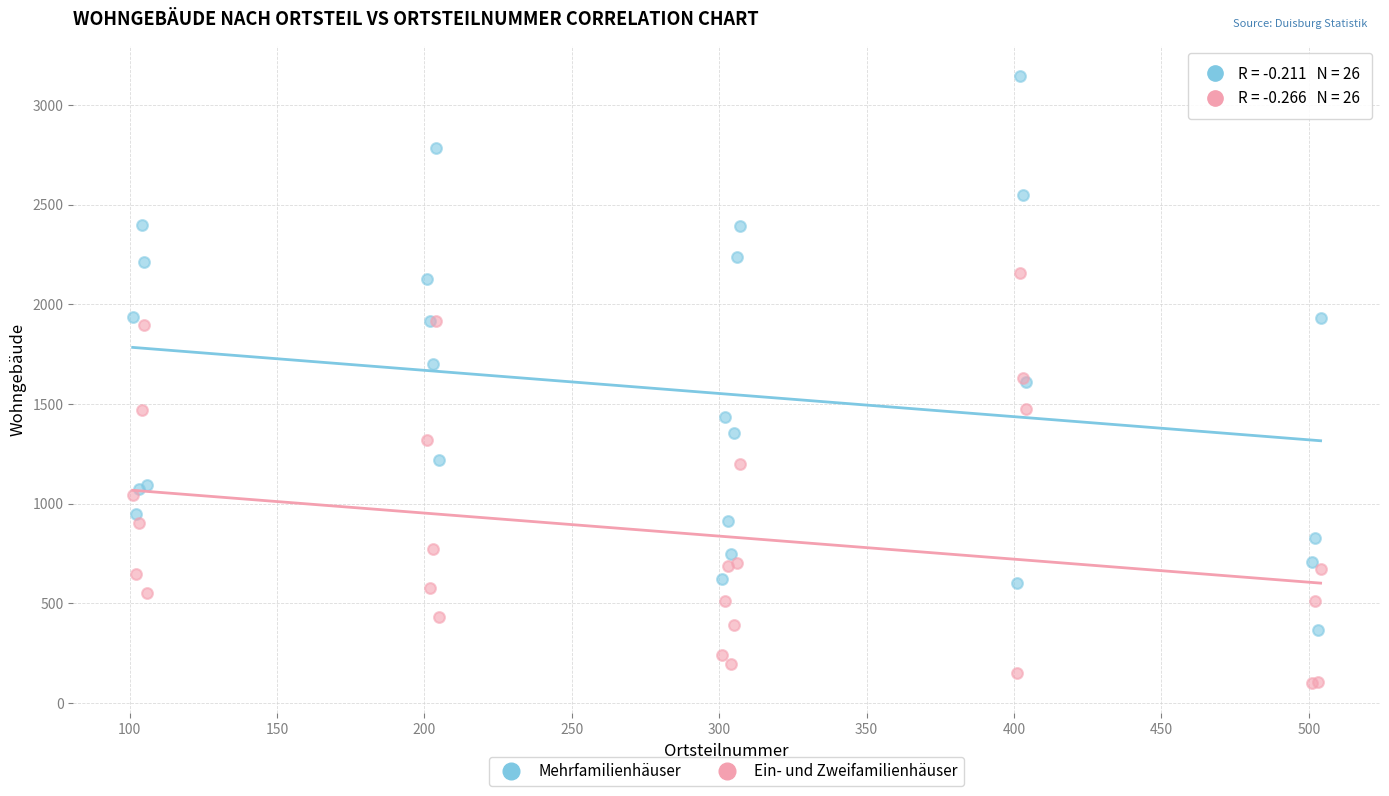

Which series has the widest spread of Y values?

Mehrfamilienhäuser